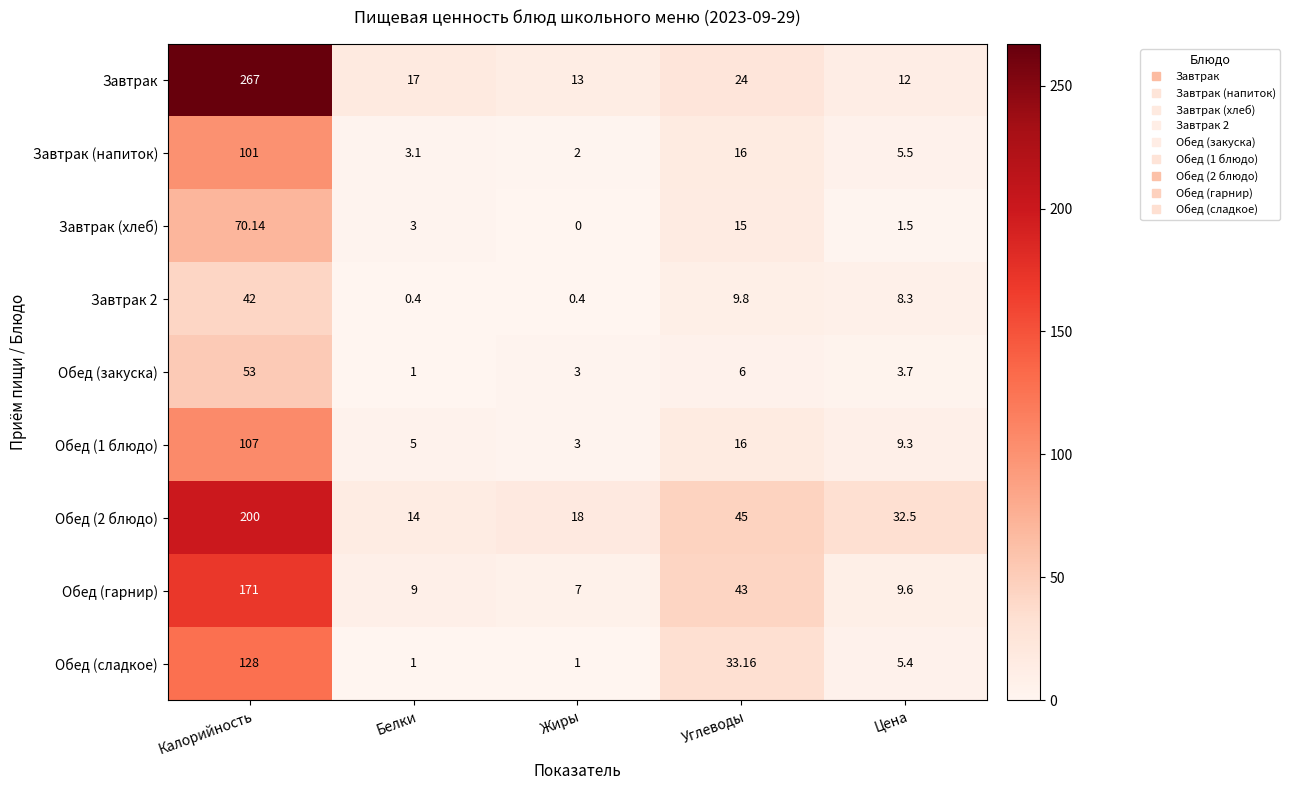

What is the spread (max minus min) of values at Белки?

16.6